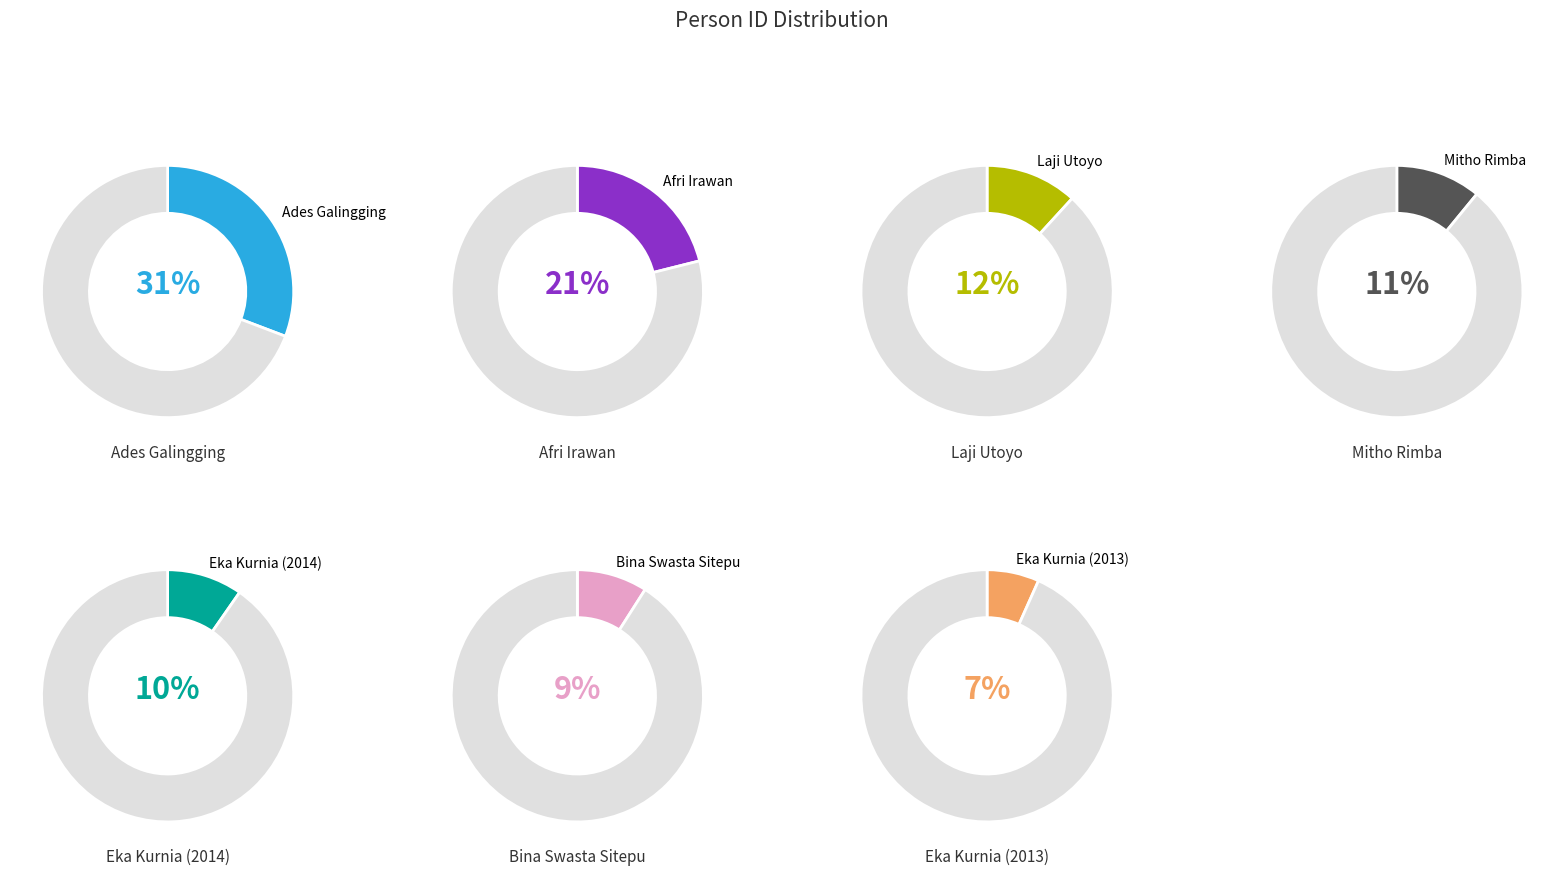

To the nearest percent, what is the combined percentage of Eka Kurnia (2013) and Afri Irawan?

28%